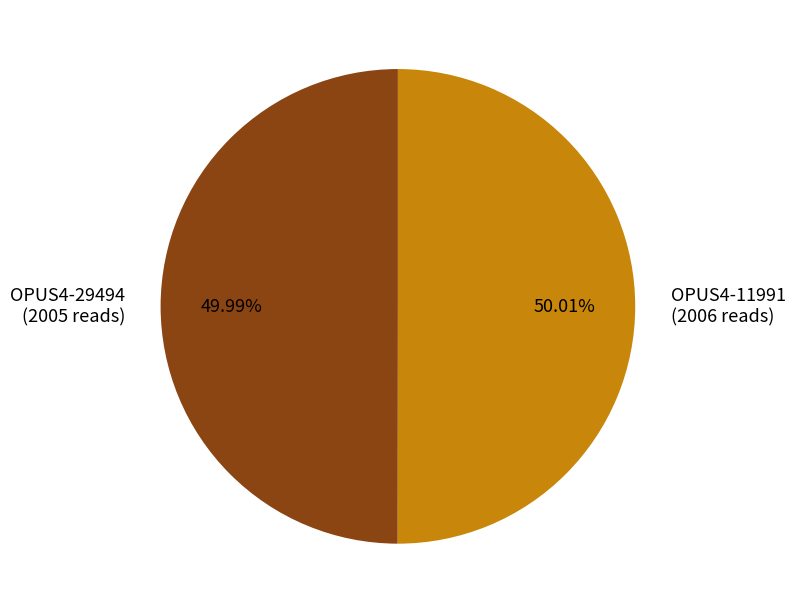

To the nearest percent, what percentage of the pie is OPUS4-29494?

50%